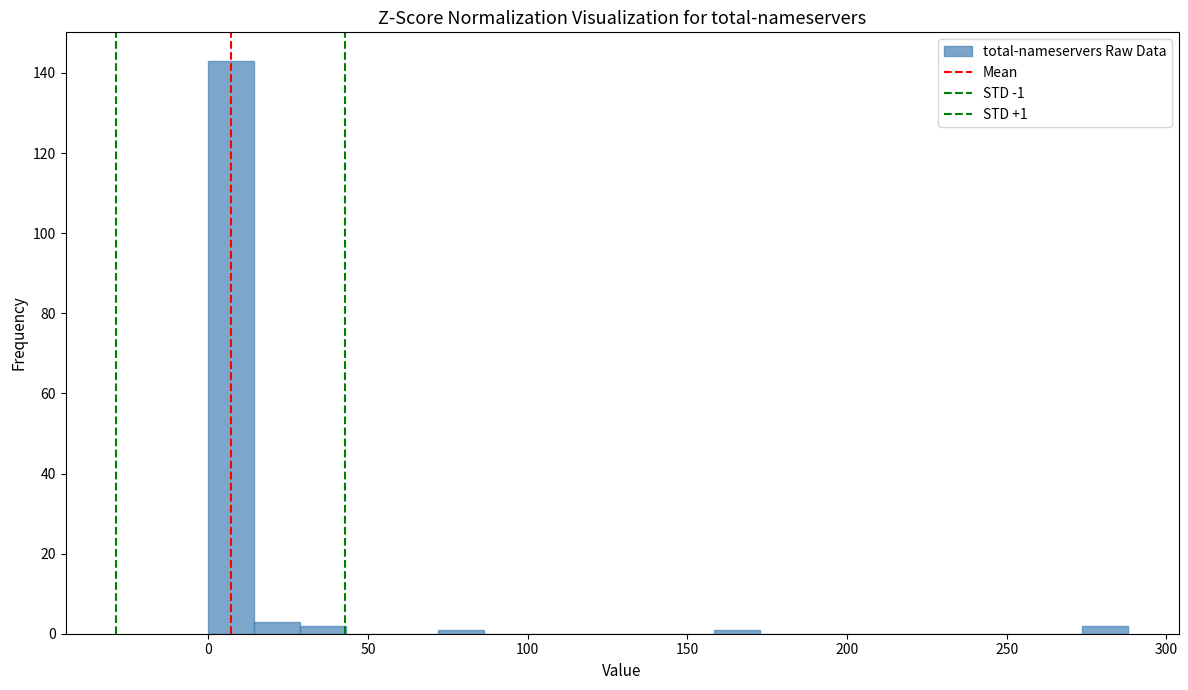

Read against the x-axis, roughly where is the centre of the tallest bar?

5